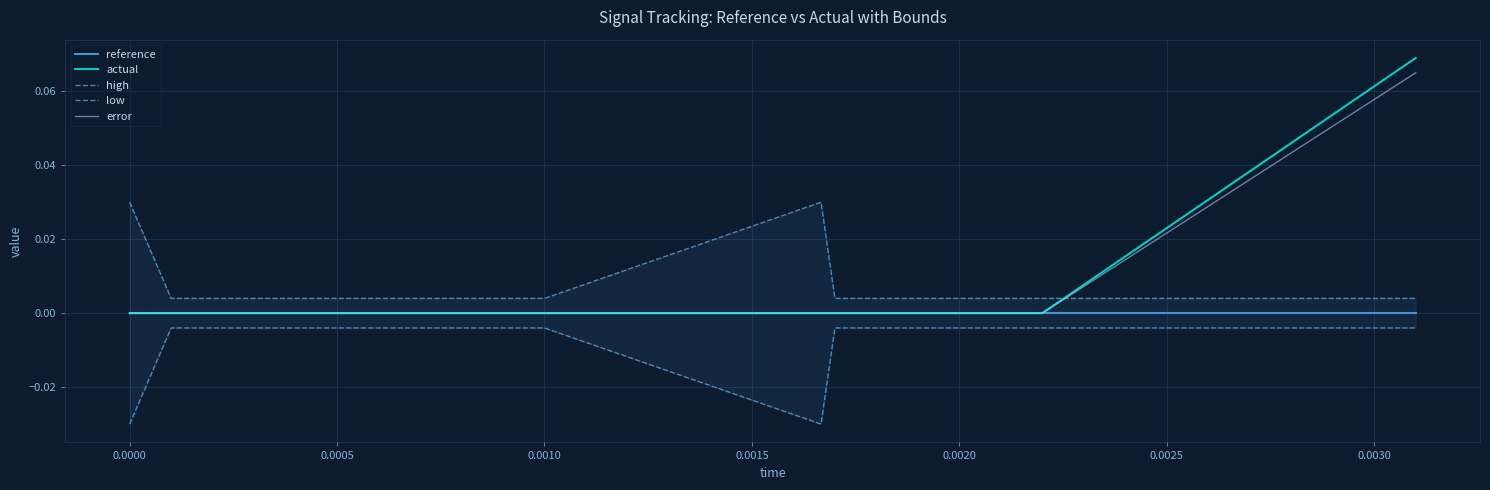

What is the label of the 5th point from the left?

0.0015